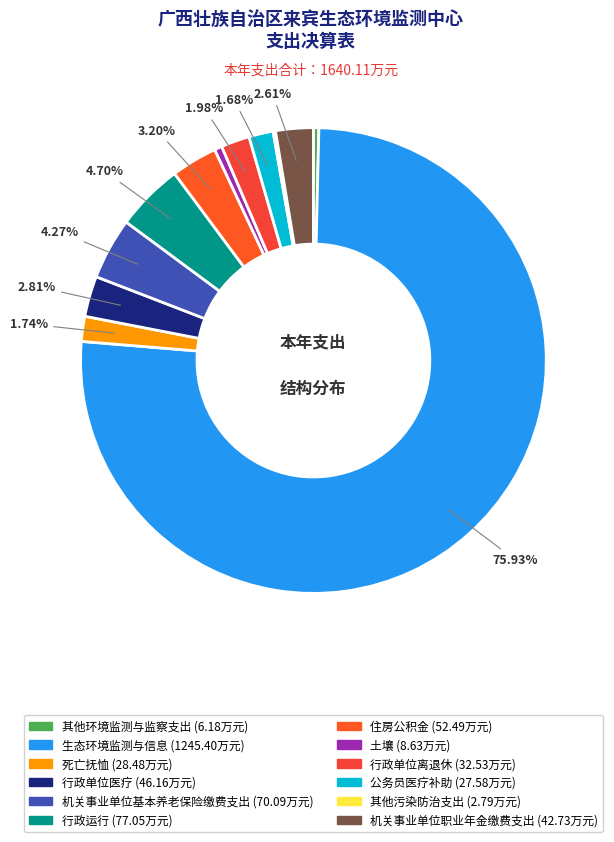

Which slice is the smallest?

其他污染防治支出